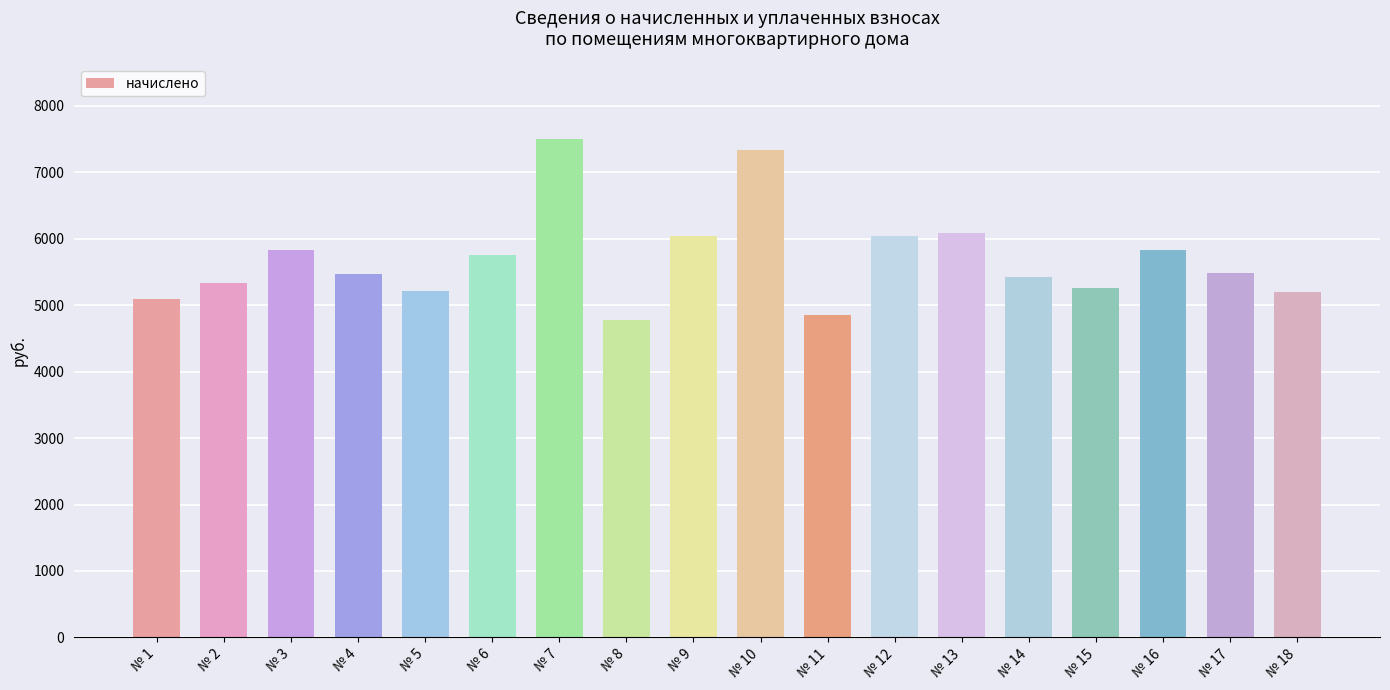

Is it true that the value at № 11 is 1802.2?

False